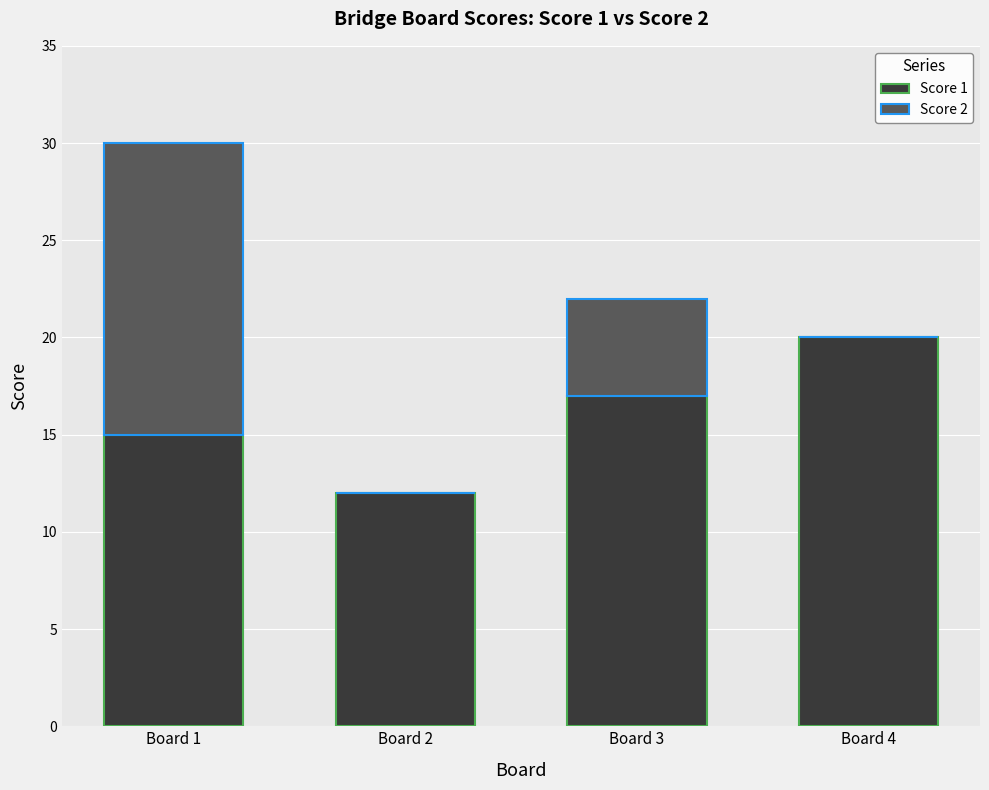

How many series are shown in this chart?

2